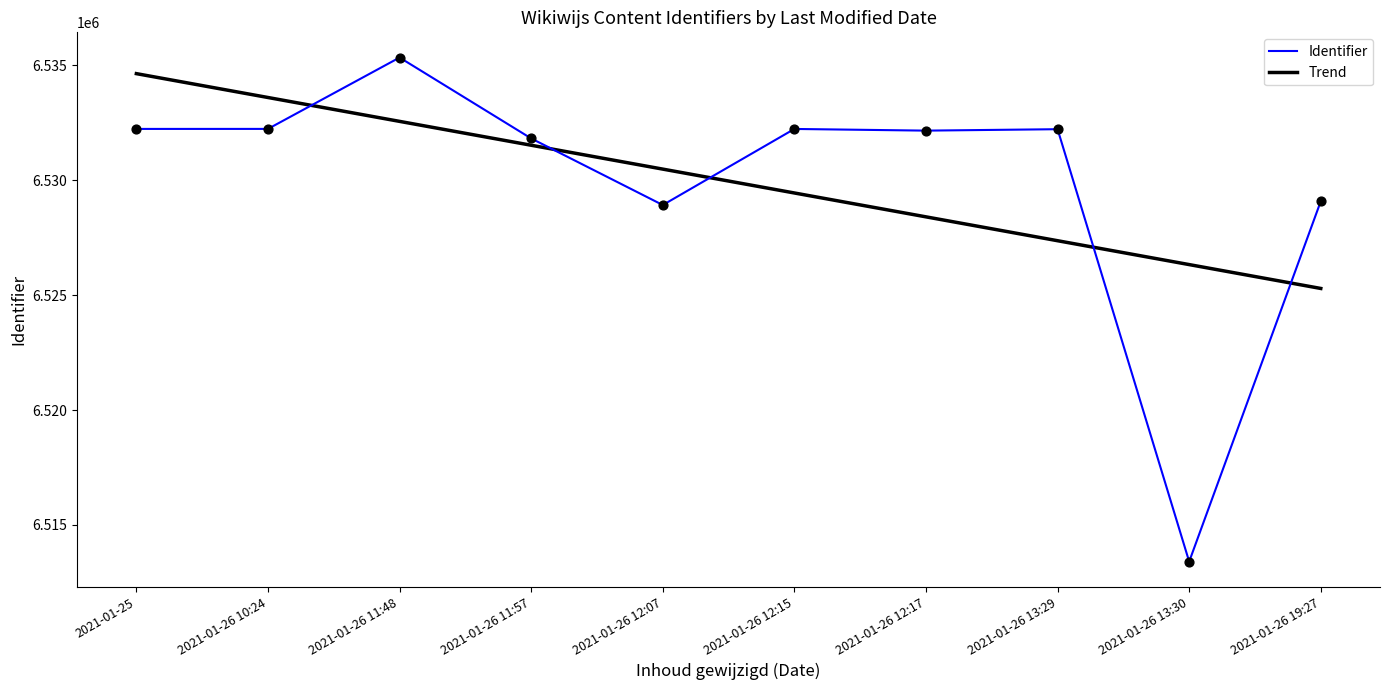

Which series has the widest spread of values?

Identifier